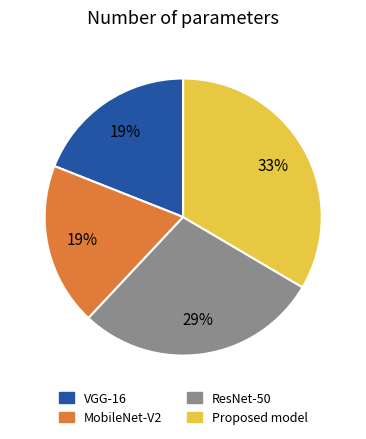

Count the number of slices in the pie.

4